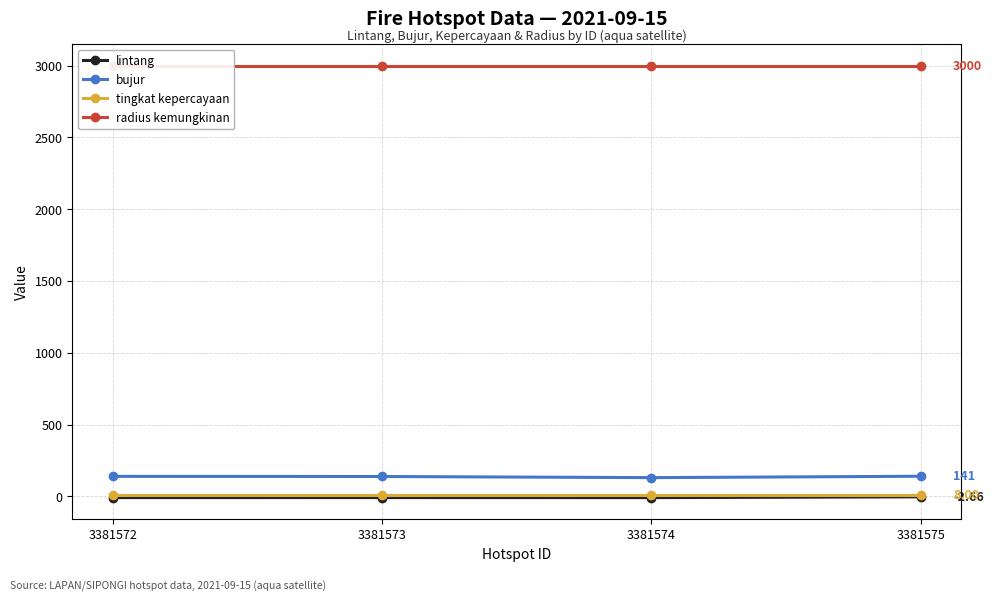

Which has a higher value, 3381572 or 3381573?

3381573